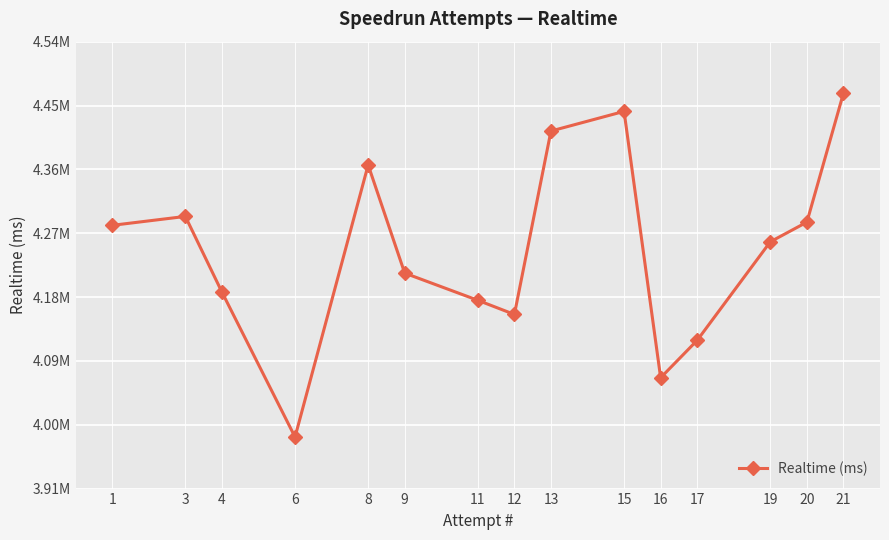

List the labels in order of value, largest first.

21, 15, 13, 8, 3, 20, 1, 19, 9, 4, 11, 12, 17, 16, 6